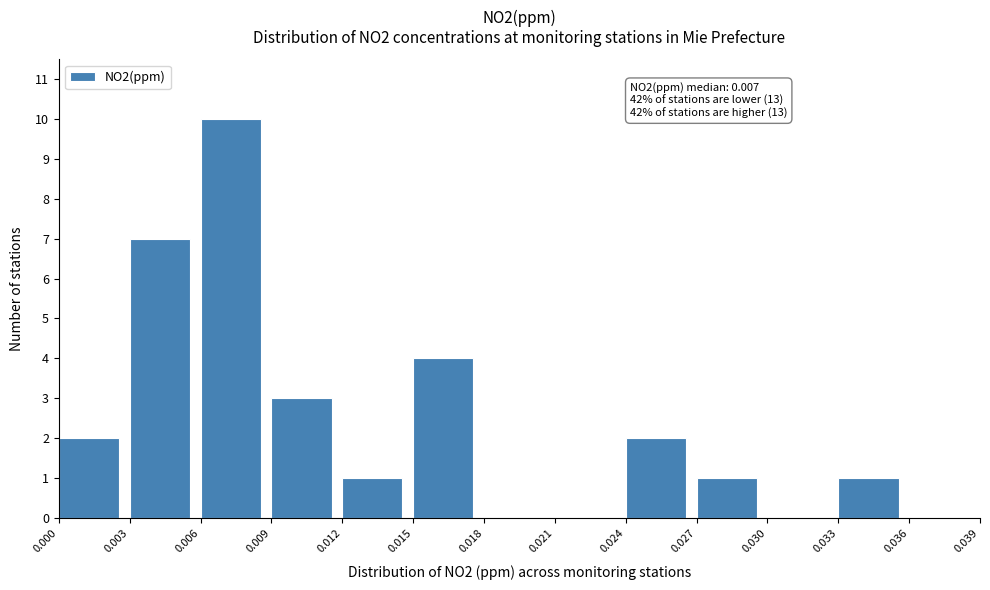

Which range on the x-axis has the tallest bar?

0.006 to 0.009